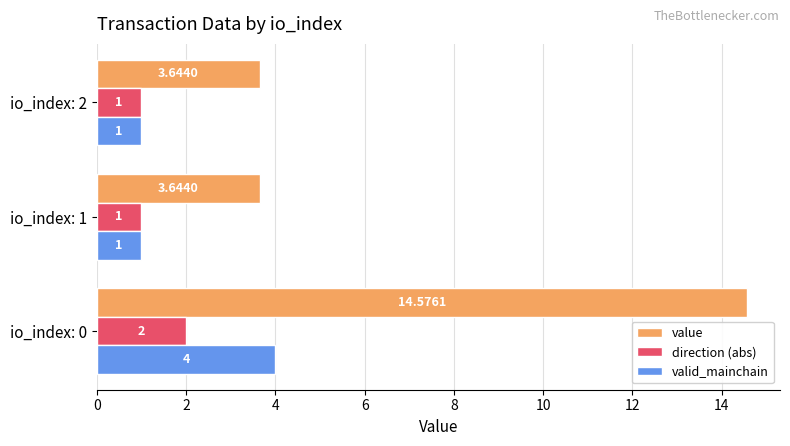

List the series in order of their peak value, lowest first.

direction (abs), valid_mainchain, value